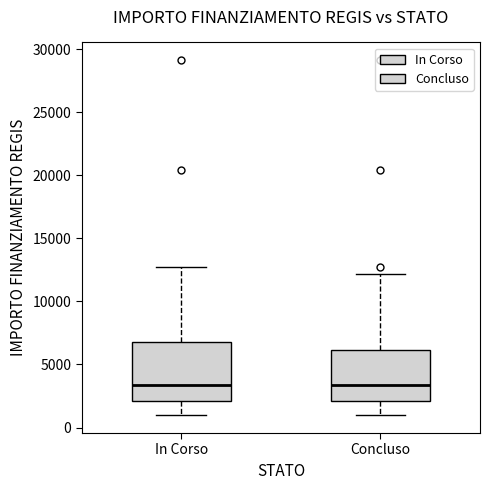

Reading left to right, transcribe this box plot: for each box, give where its median line is, the range the box spans, and where its two whiskers end, as read against the y-axis. The values are not printed on the chart, so give them approximately, as read against the axis.

In Corso: median 3500, box 2000 to 7000, whiskers 1000 to 12500
Concluso: median 3500, box 2000 to 6000, whiskers 1000 to 12000